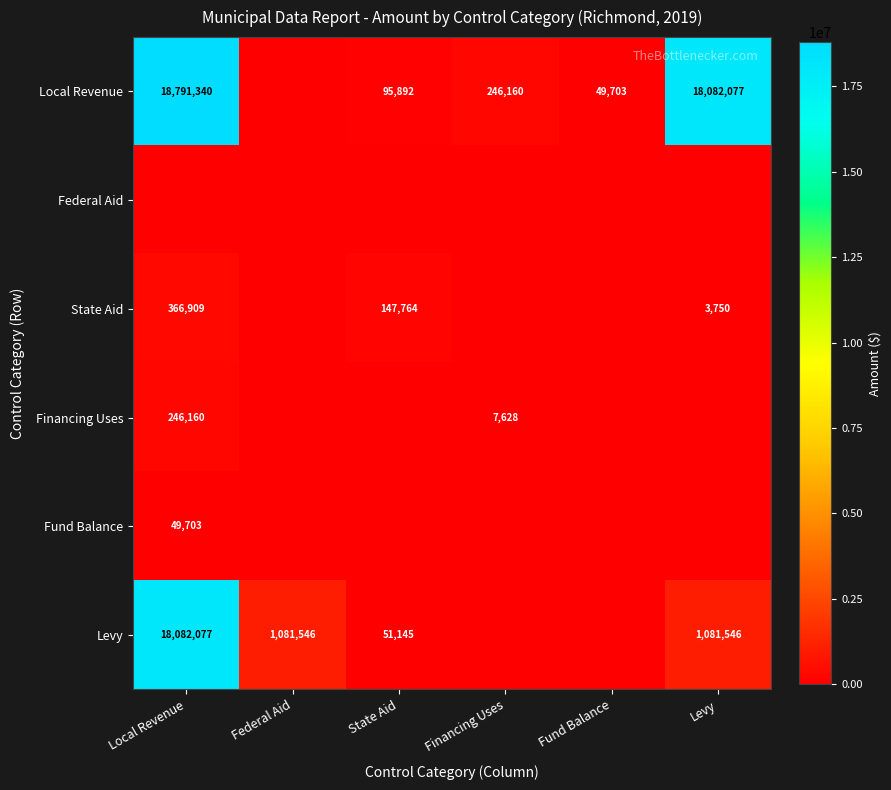

The value of Levy at Local Revenue is 28682104. True or false?

False